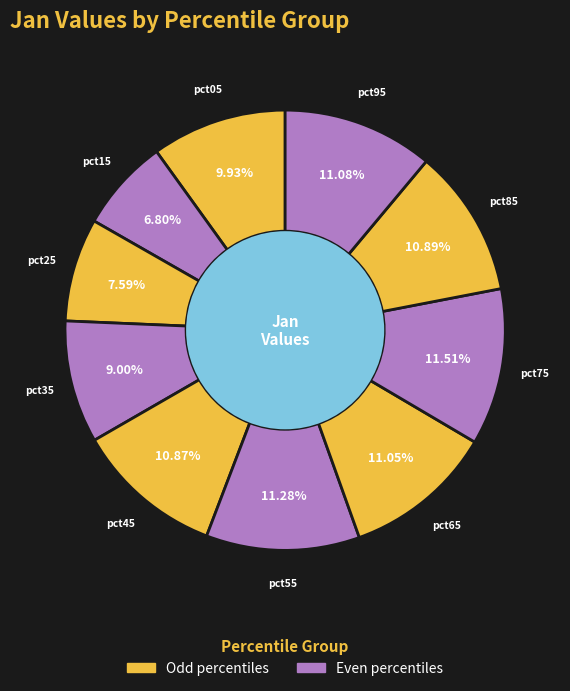

Is pct95 the majority of the pie?

No